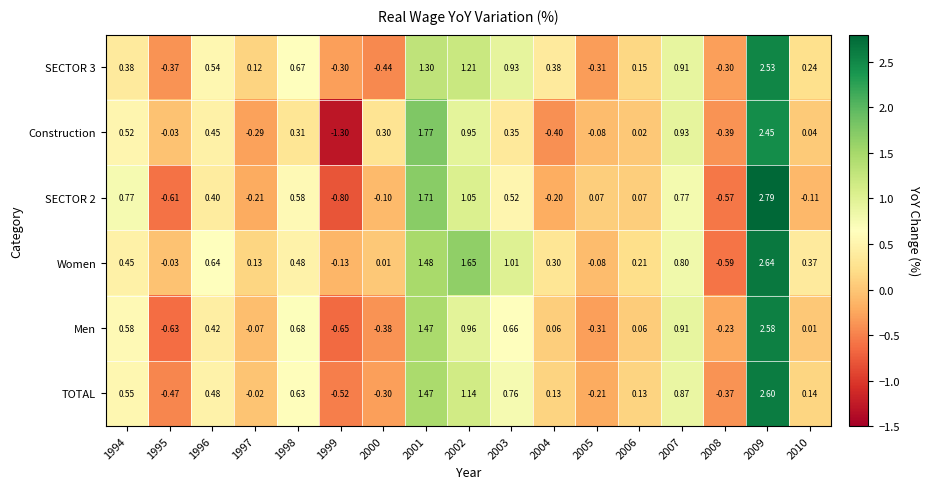

Which series has the largest range (max minus min)?

Construction